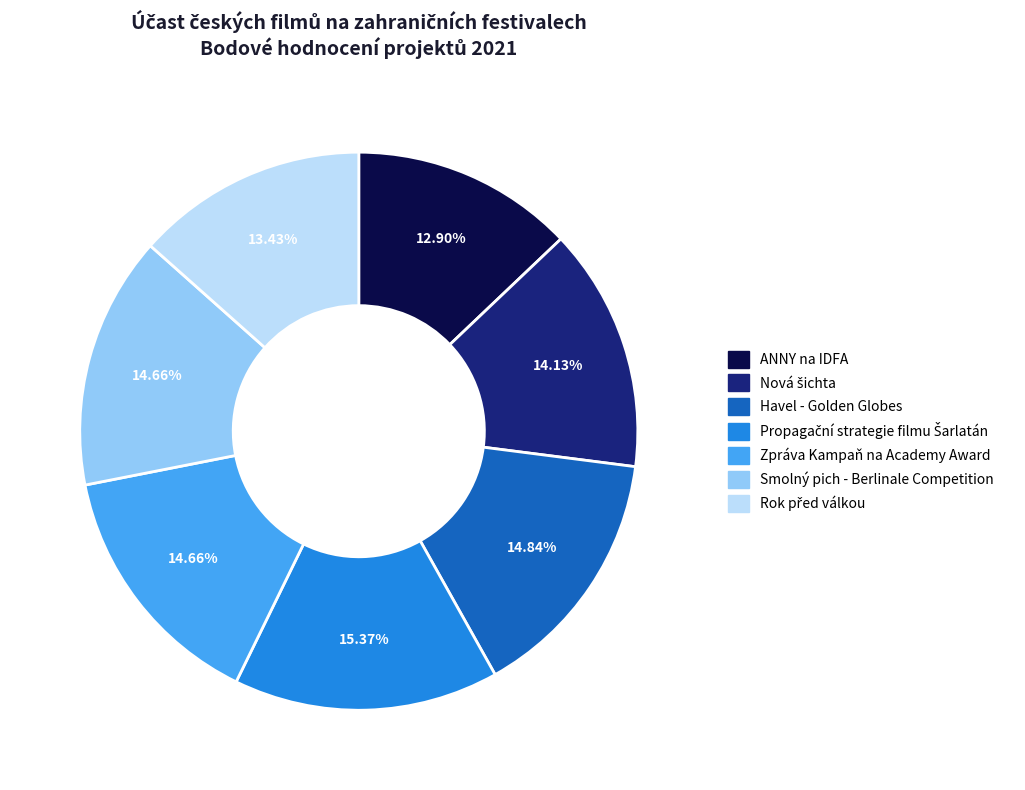

Do Smolný pich - Berlinale Competition and Zpráva Kampaň na Academy Award together represent more than half of the pie?

No